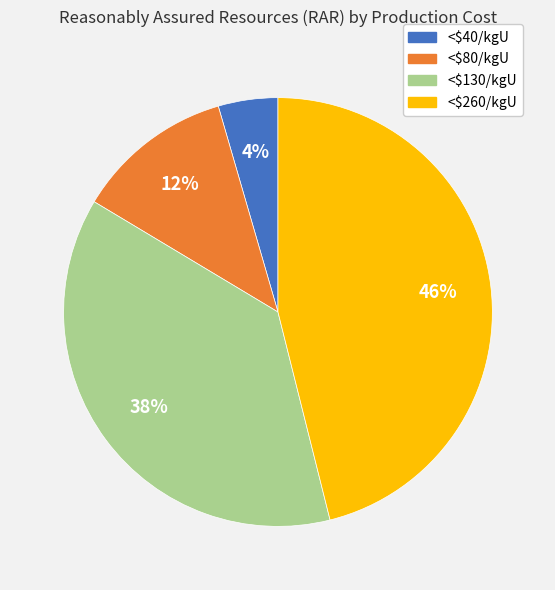

What is the smallest slice in the pie chart?

<$40/kgU